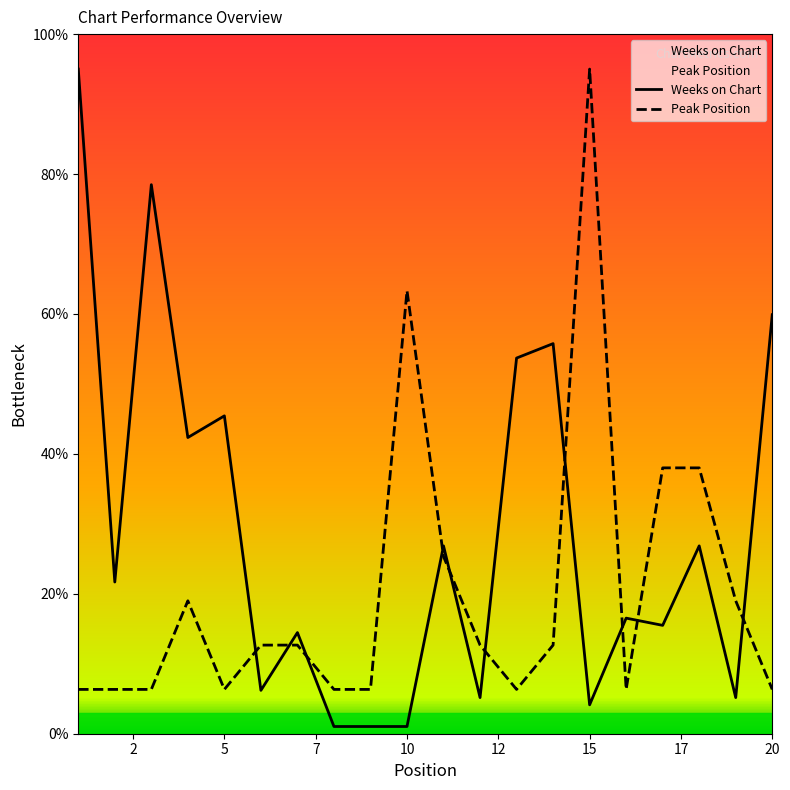

Rank the series by their average value, from highest to lowest.

Weeks on Chart, Peak Position